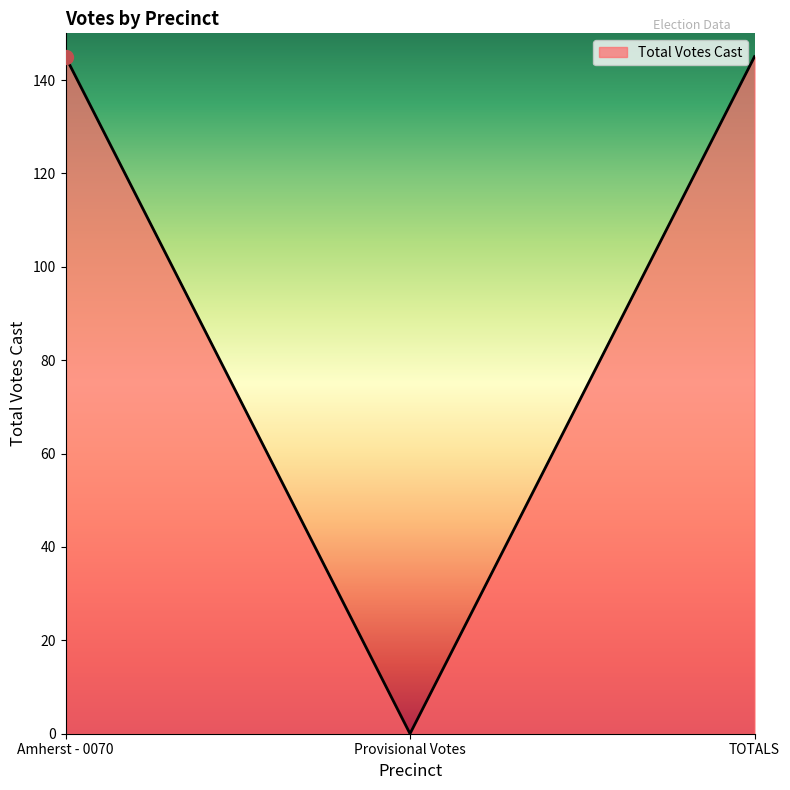

What is the change in value from Amherst - 0070 to Provisional Votes?

-145